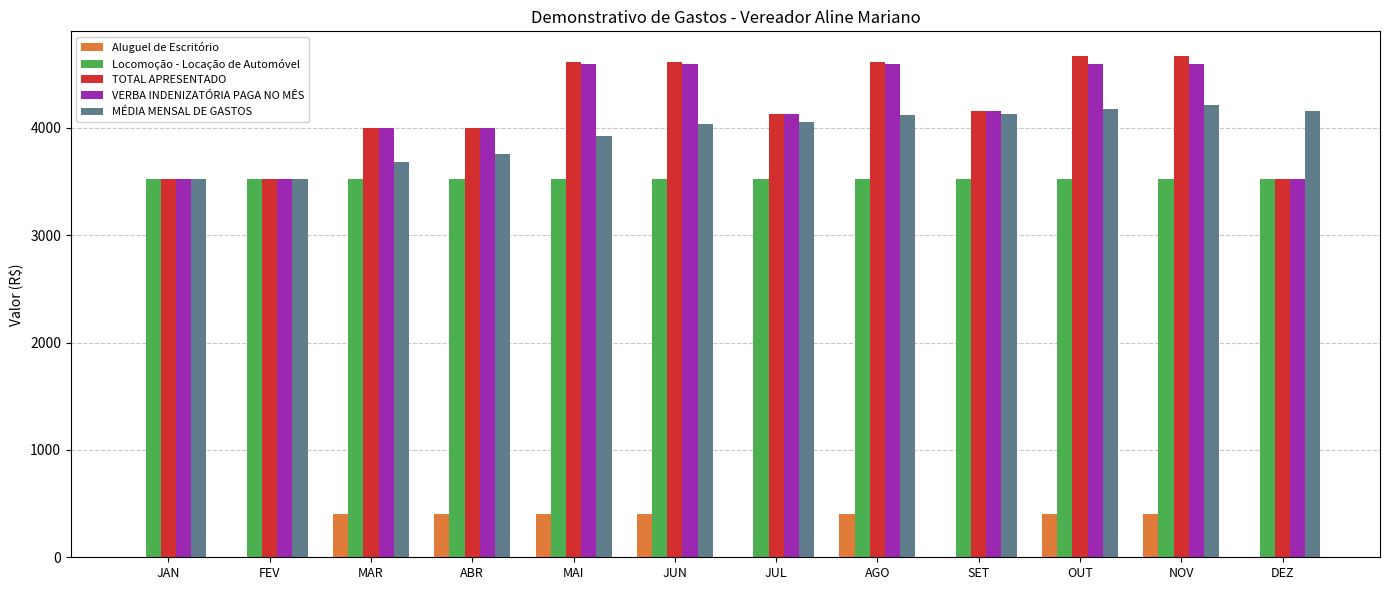

What is the sum of all MÉDIA MENSAL DE GASTOS values?

47286.7